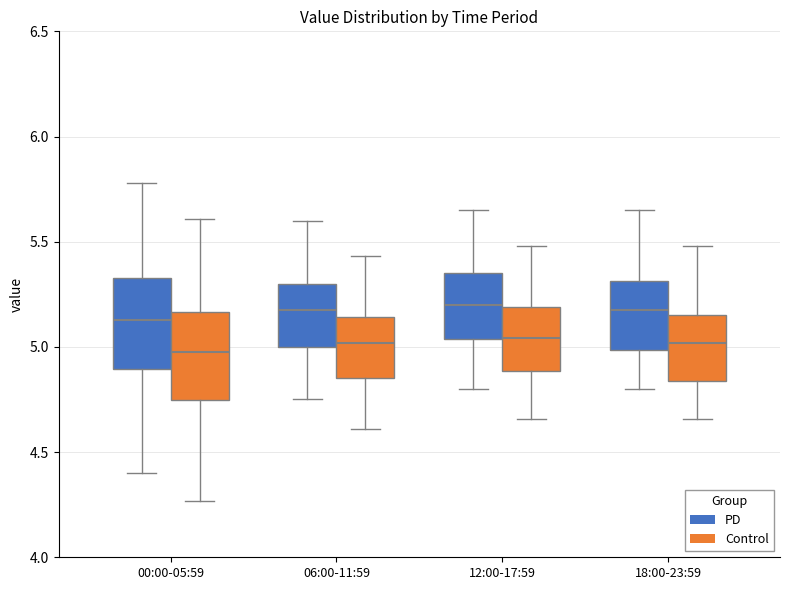

Reading left to right, read every box against the y-axis: the position of its median line, the range the box covers, and the ends of its whiskers. The values are not printed on the chart, so give them approximately, as read against the axis.

00:00-05:59 (PD): median 5.15, box 4.90 to 5.35, whiskers 4.40 to 5.80
00:00-05:59 (Control): median 5.00, box 4.75 to 5.15, whiskers 4.25 to 5.60
06:00-11:59 (PD): median 5.20, box 5.00 to 5.30, whiskers 4.75 to 5.60
06:00-11:59 (Control): median 5.00, box 4.85 to 5.15, whiskers 4.60 to 5.45
12:00-17:59 (PD): median 5.20, box 5.05 to 5.35, whiskers 4.80 to 5.65
12:00-17:59 (Control): median 5.05, box 4.90 to 5.20, whiskers 4.65 to 5.50
18:00-23:59 (PD): median 5.20, box 5.00 to 5.30, whiskers 4.80 to 5.65
18:00-23:59 (Control): median 5.00, box 4.85 to 5.15, whiskers 4.65 to 5.50